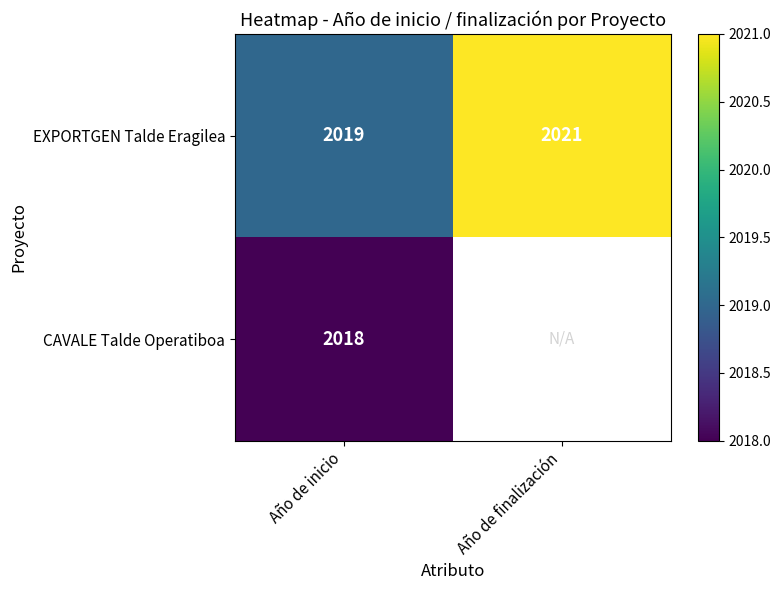

What is the sum of the EXPORTGEN Talde Eragilea values at Año de inicio and Año de finalización?

4040